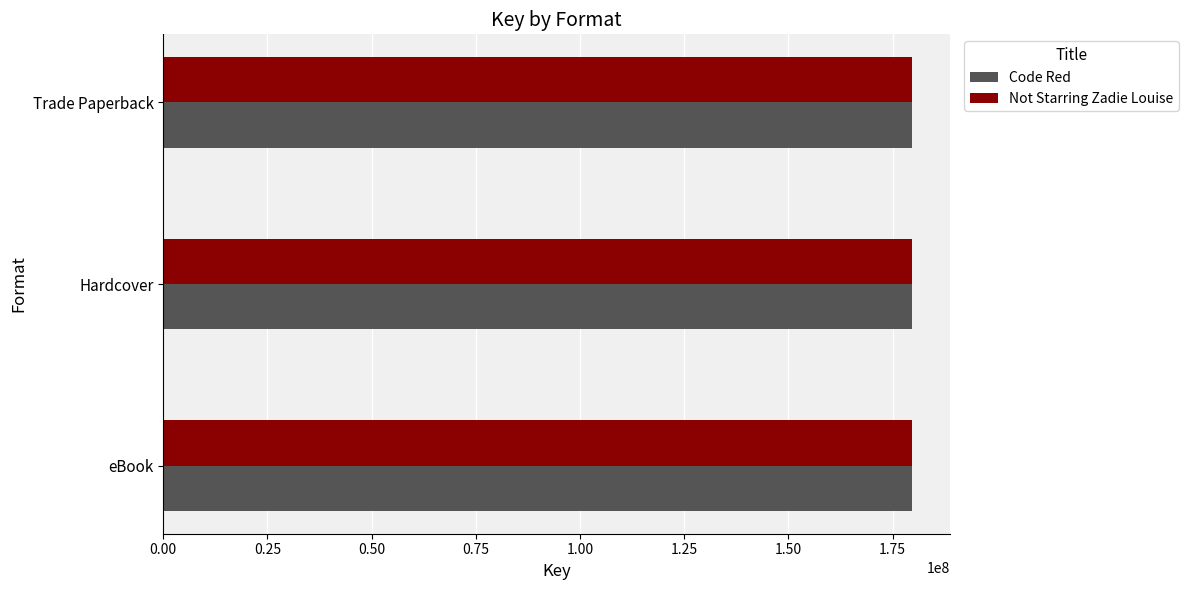

The Code Red series shows 179679564 at Hardcover. True or false?

True